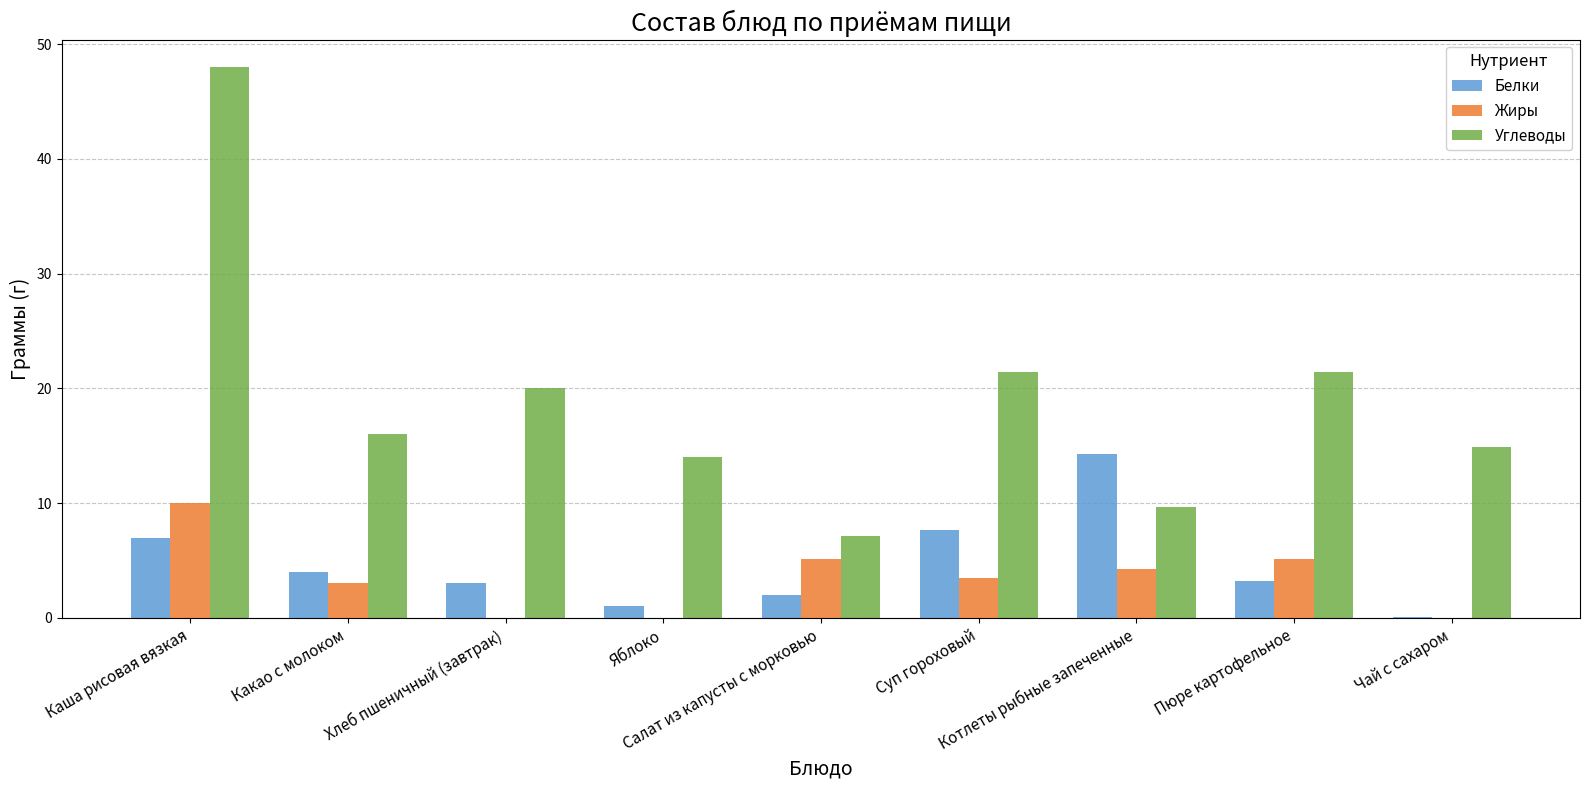

What is the maximum value for Углеводы?

48.0